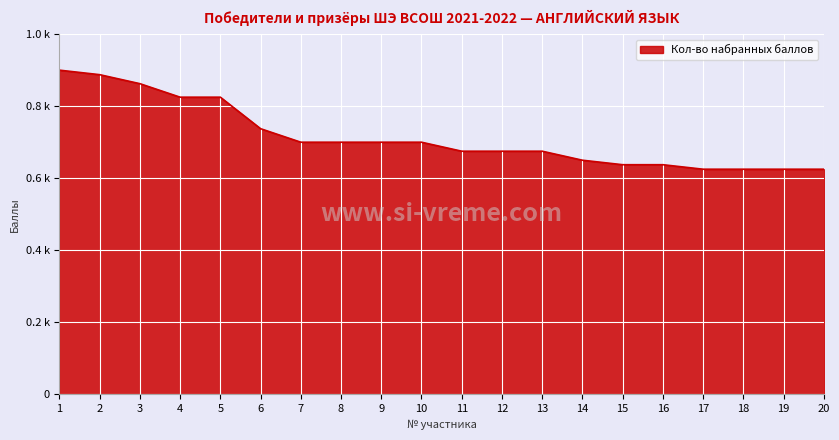

List the labels in order of value, largest first.

1, 2, 3, 4, 5, 6, 7, 8, 9, 10, 11, 12, 13, 14, 15, 16, 17, 18, 19, 20